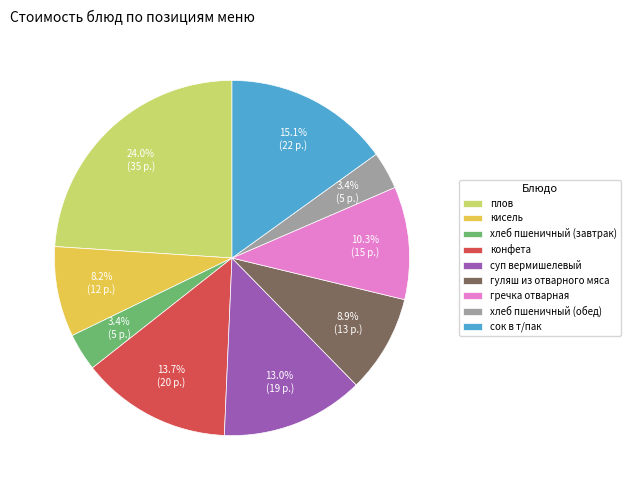

What is the total percentage of хлеб пшеничный (завтрак) and плов?

27.4%